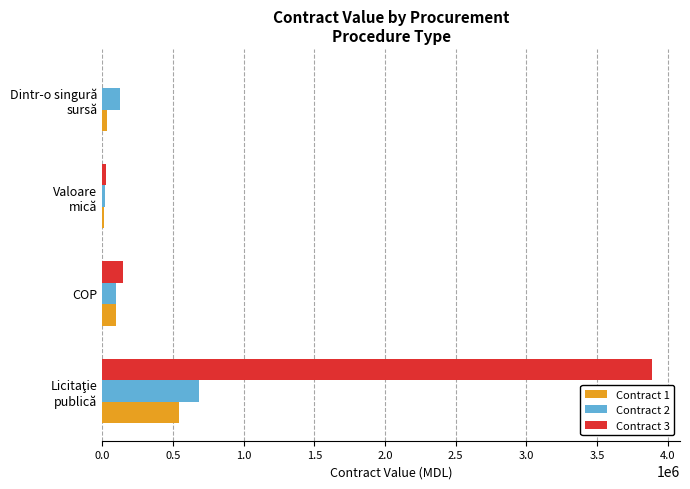

Which series has the largest total across all categories?

Contract 3